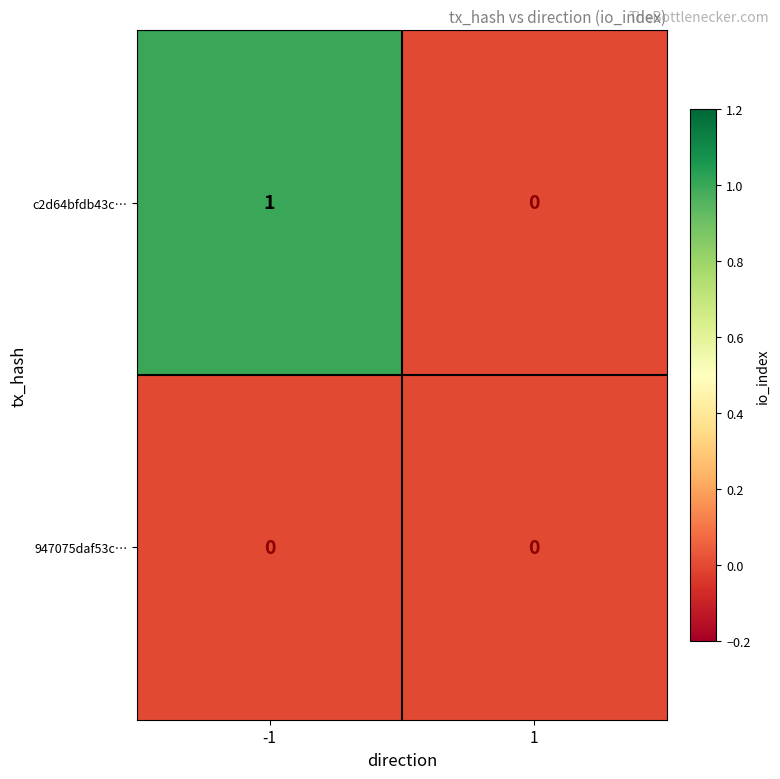

Rank the series by their average value, from highest to lowest.

c2d64bfdb43c…, 947075daf53c…